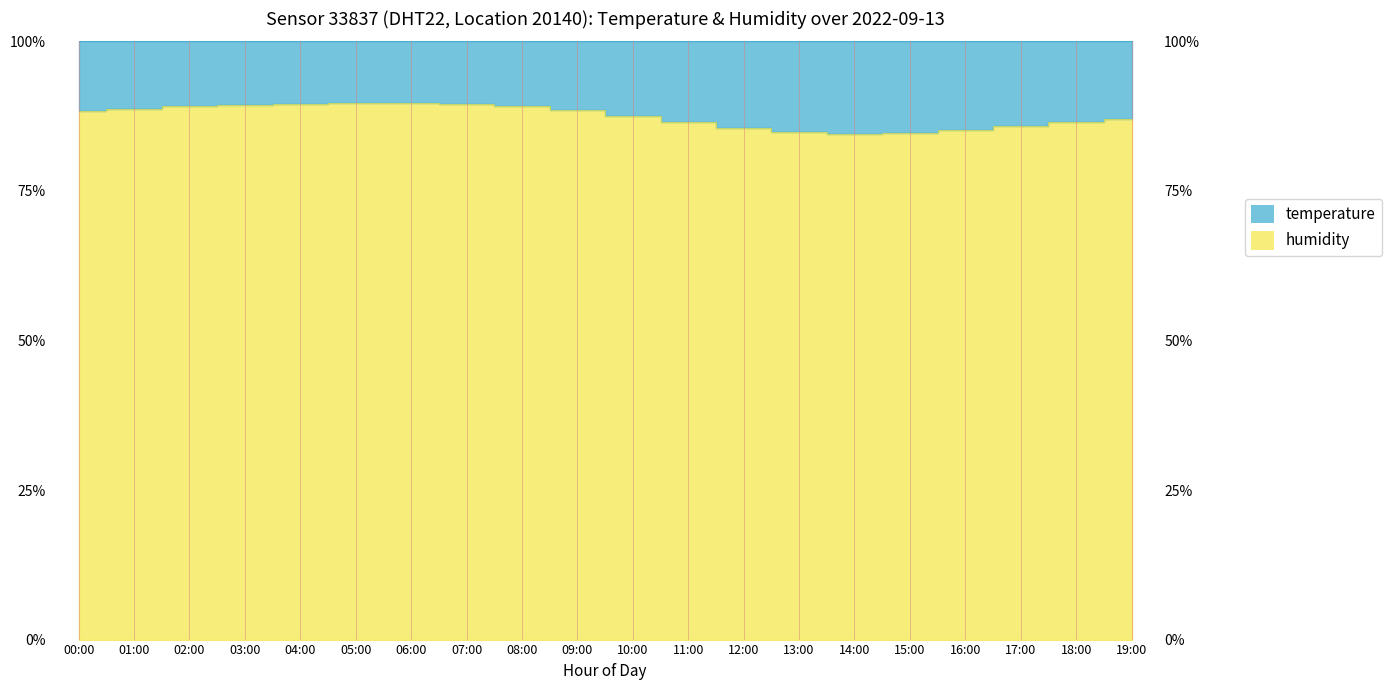

List the labels in order of value, largest first.

06:00, 05:00, 07:00, 04:00, 03:00, 08:00, 02:00, 01:00, 09:00, 00:00, 10:00, 19:00, 11:00, 18:00, 17:00, 12:00, 16:00, 13:00, 15:00, 14:00